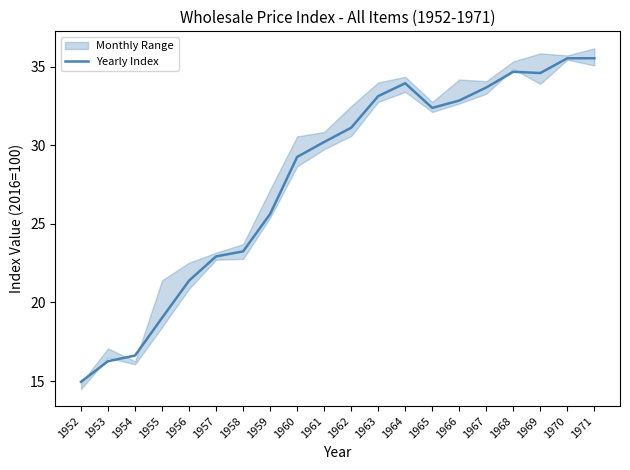

What is the difference between the maximum and minimum values?

20.6